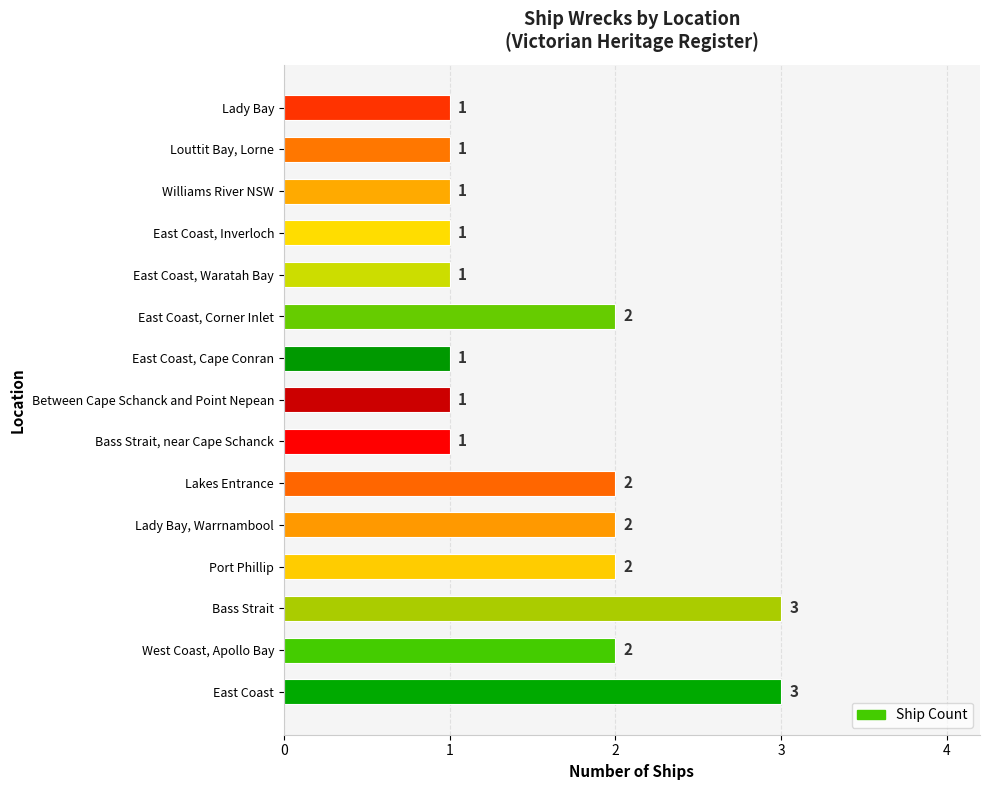

What is the difference between the maximum and minimum values?

2